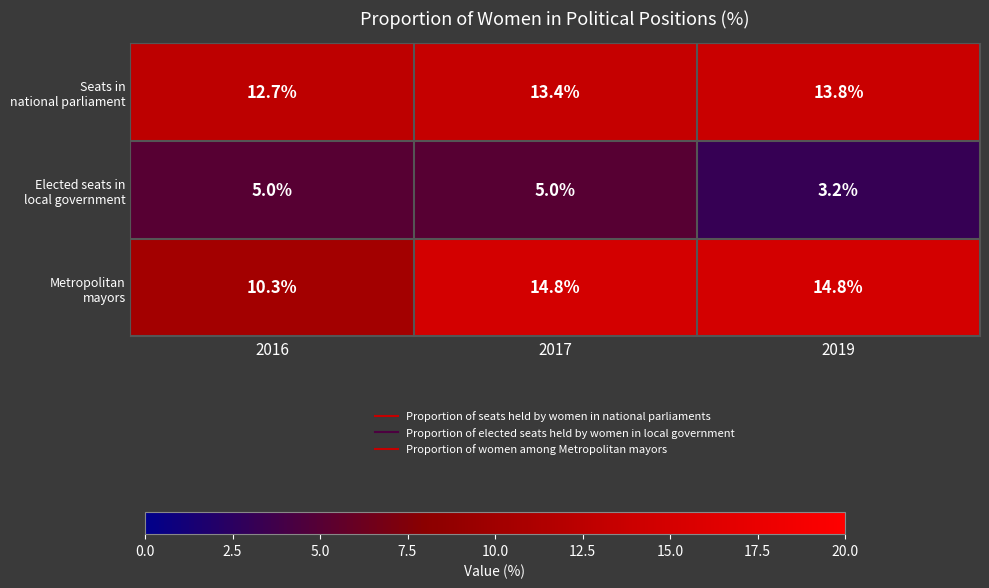

What is the total value across all series at 2019?

31.8